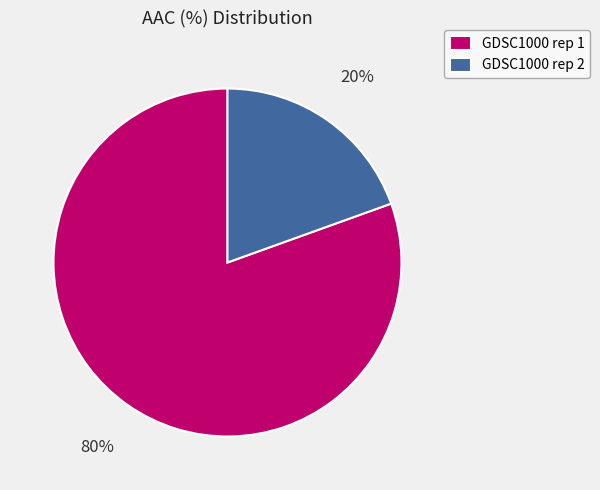

Is the sum of GDSC1000 rep 2 and GDSC1000 rep 1 greater than half?

Yes